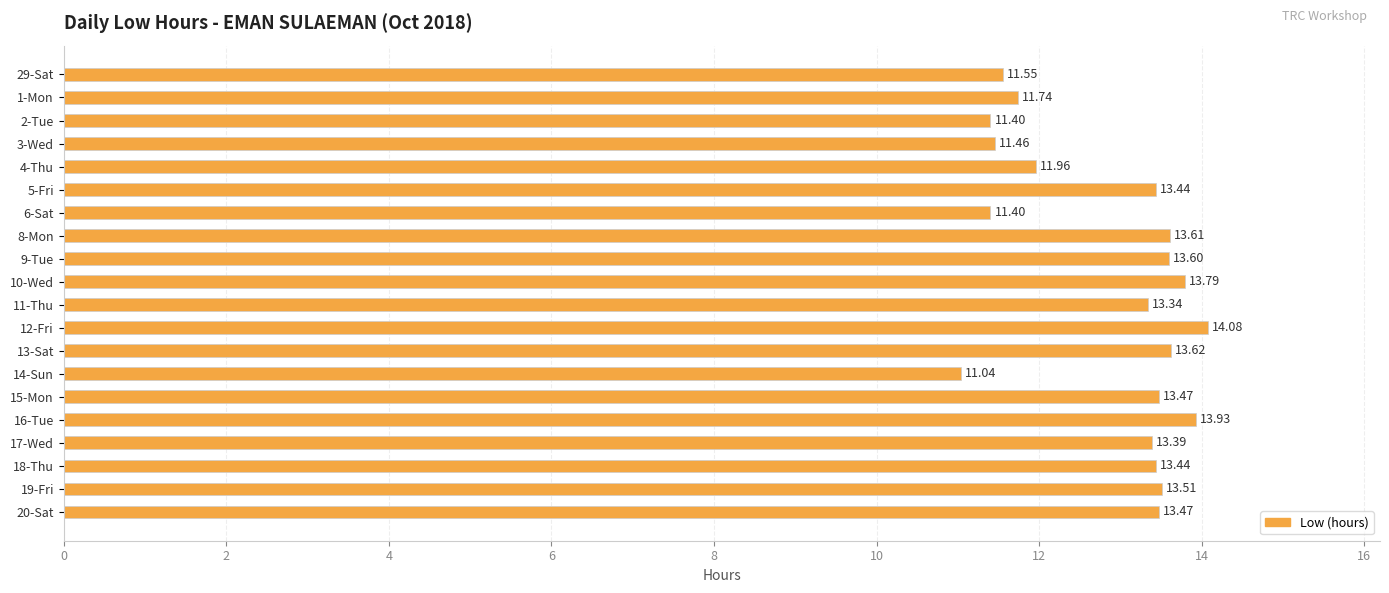

What is the greatest value displayed?

14.1